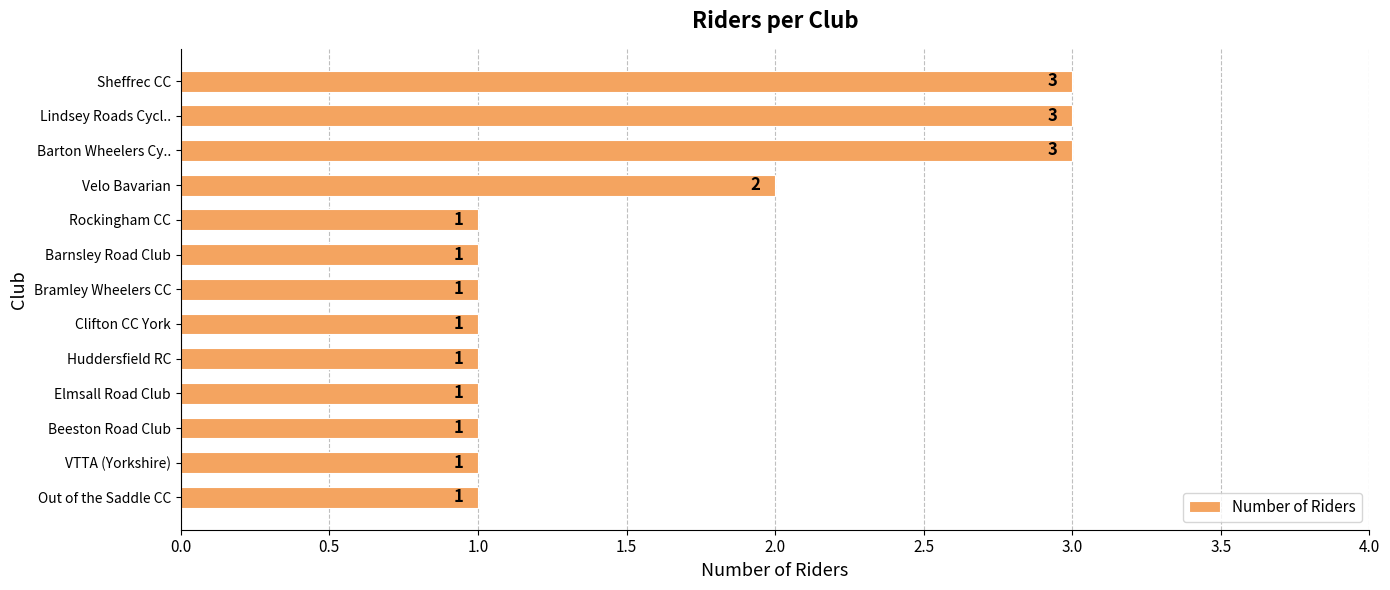

The value at VTTA (Yorkshire) is 0. True or false?

False